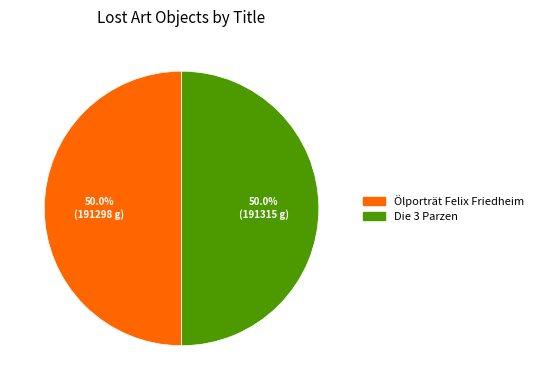

What is the ratio of the value at Die 3 Parzen to the value at Ölporträt Felix Friedheim?

1.0